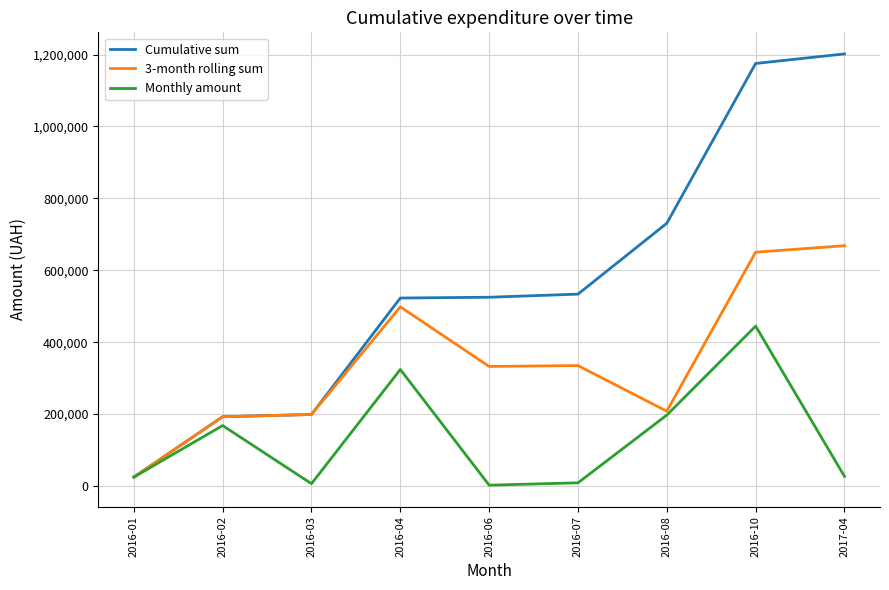

Does the chart have visible grid lines?

Yes